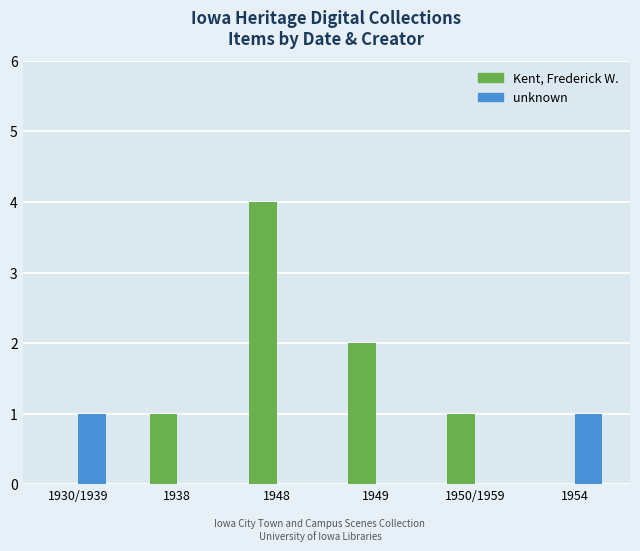

Which series has the largest total across all categories?

Kent, Frederick W.